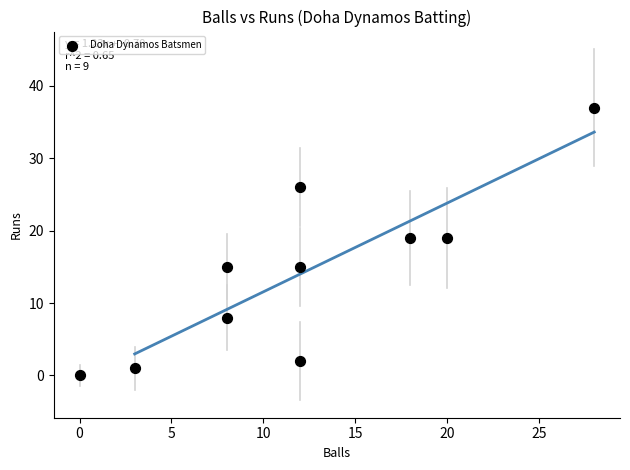

What is the range of Y values (max minus min)?

37